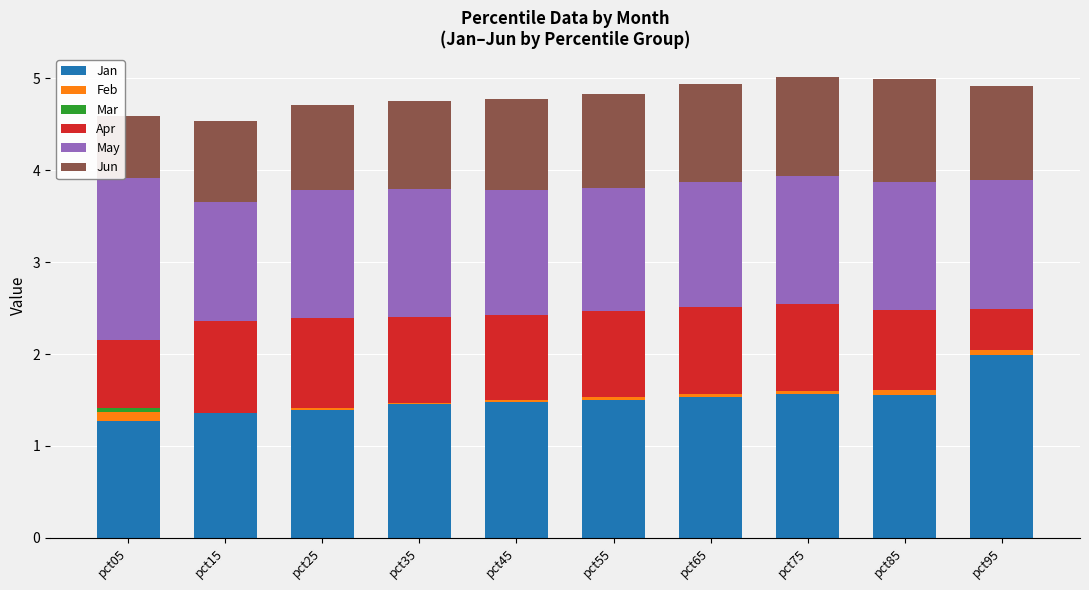

Rank the categories by Apr value from highest to lowest.

pct15, pct25, pct75, pct65, pct35, pct55, pct45, pct85, pct05, pct95